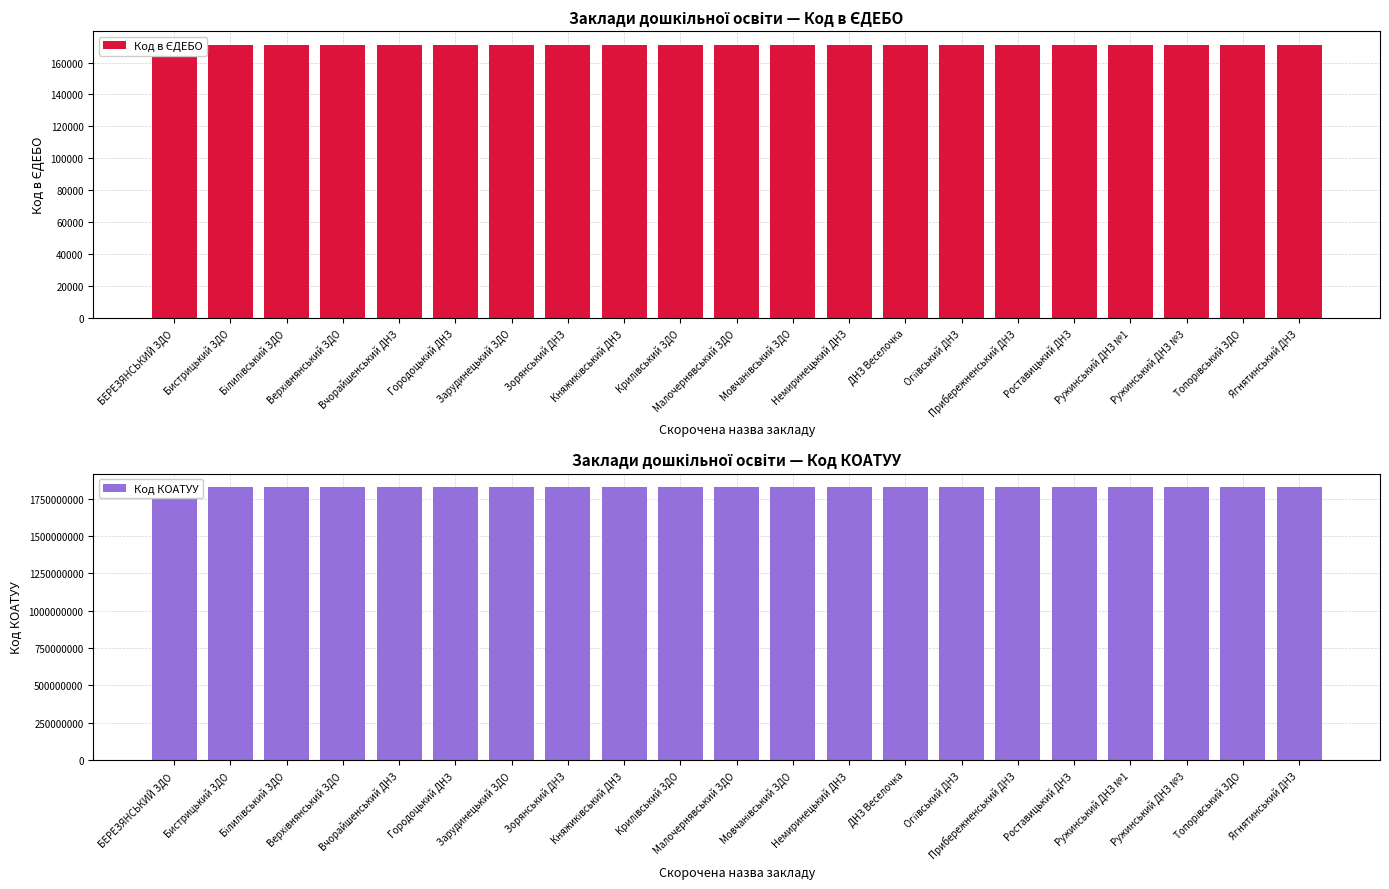

What is the minimum value for Код в ЄДЕБО?

171147